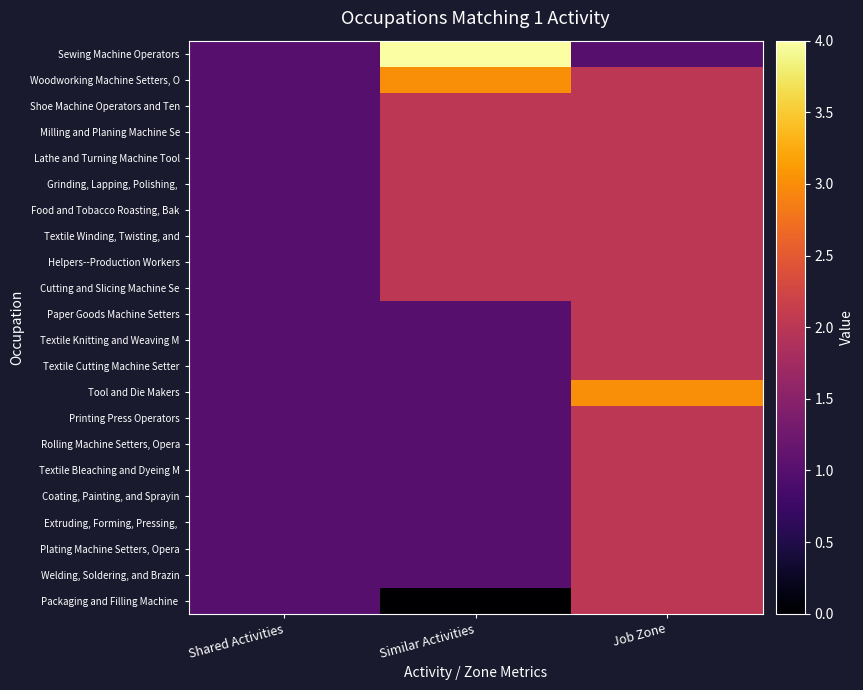

Which series has the largest total across all categories?

Sewing Machine Operators